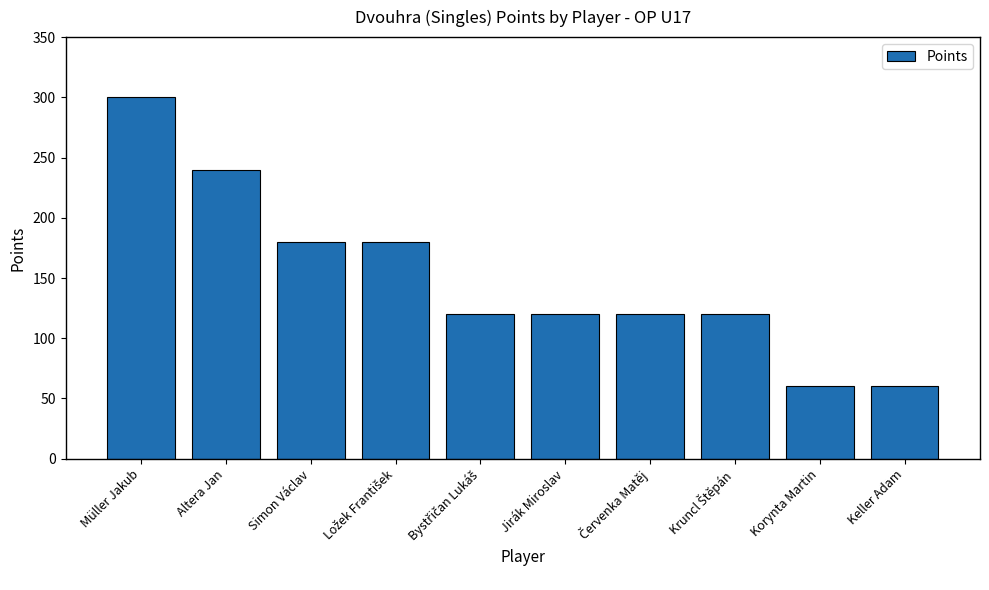

At which label does the data first exceed 120?

Müller Jakub